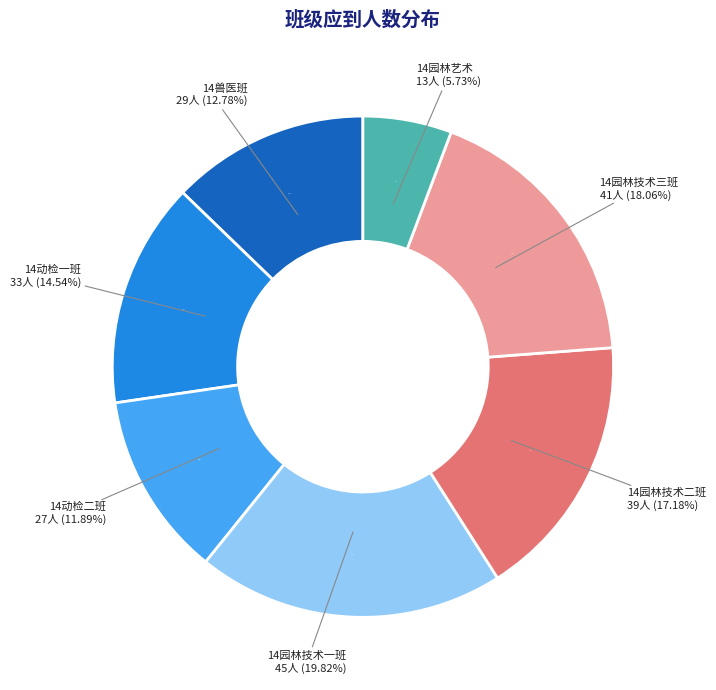

To the nearest percent, what percentage of the pie is 14园林技术三班?

18%